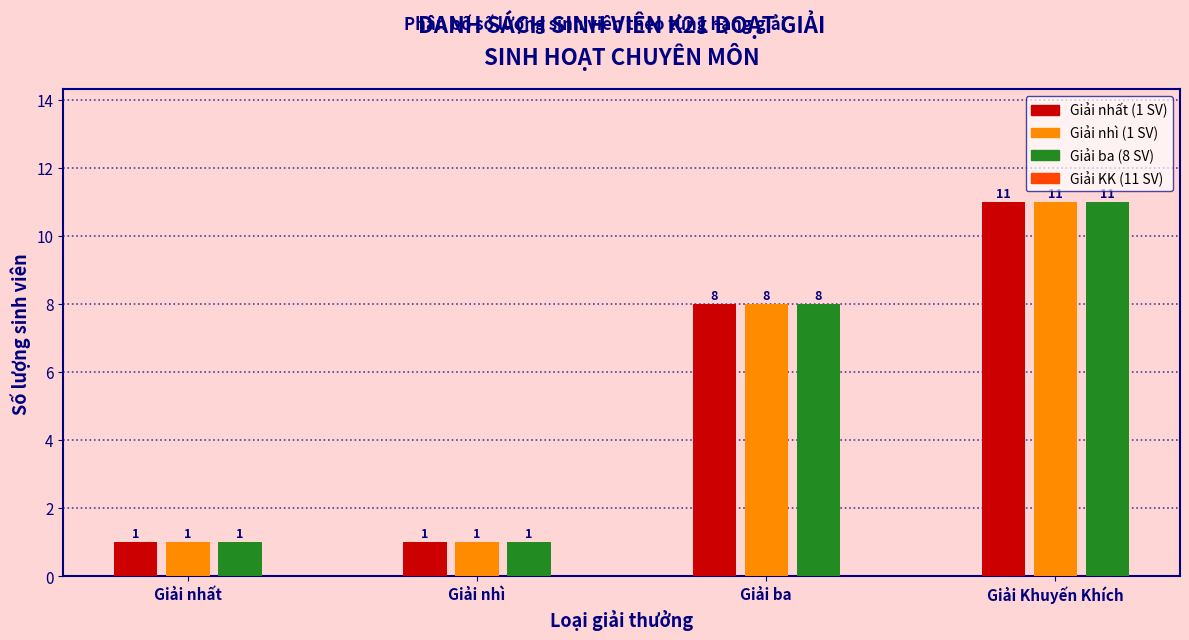

Reading left to right, list all the values displayed in this chart.

Giải nhất: 1	1	8	11
Số lượng: 1	1	8	11
Phân bố: 1	1	8	11